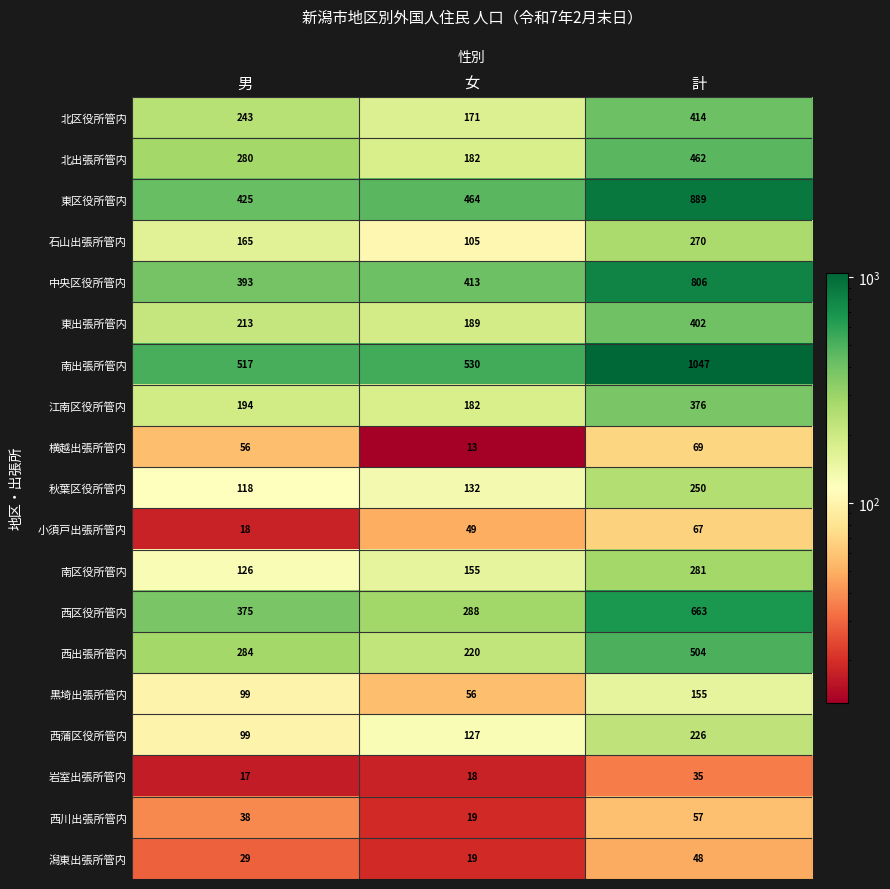

What is the average value of the 南区役所管内 series?

187